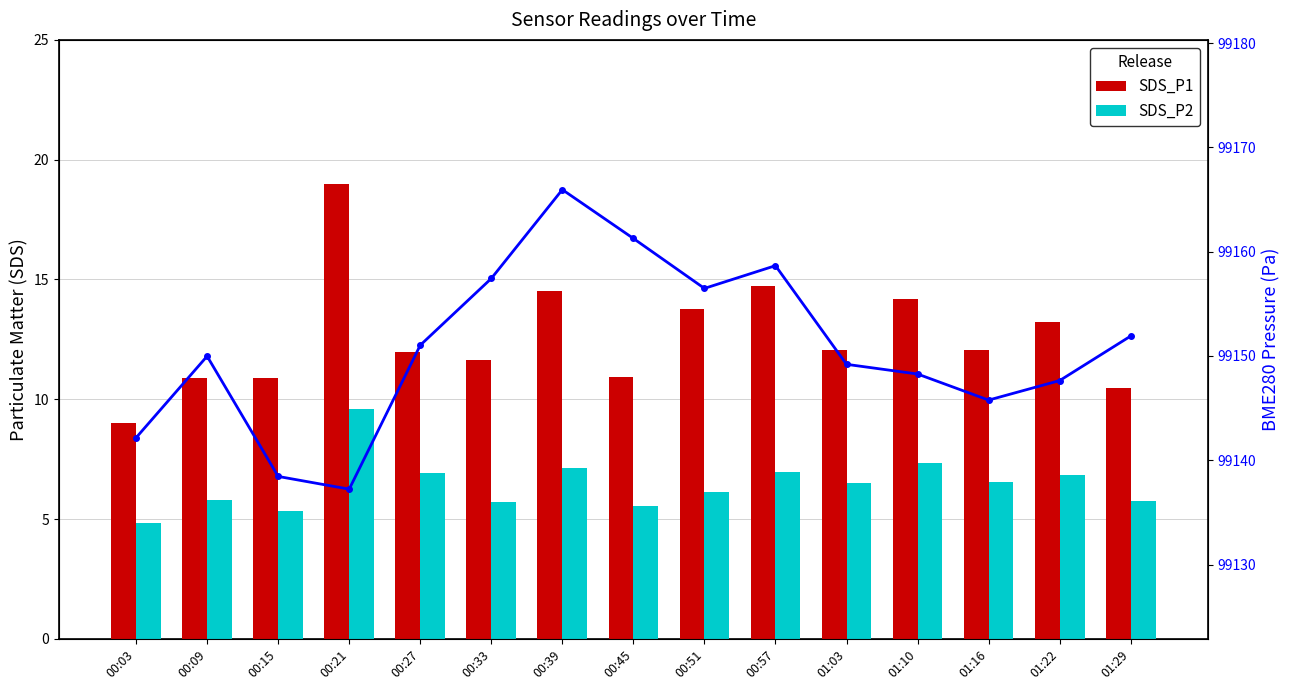

What is the difference between the maximum and minimum values in the SDS_P1 series?

10.0